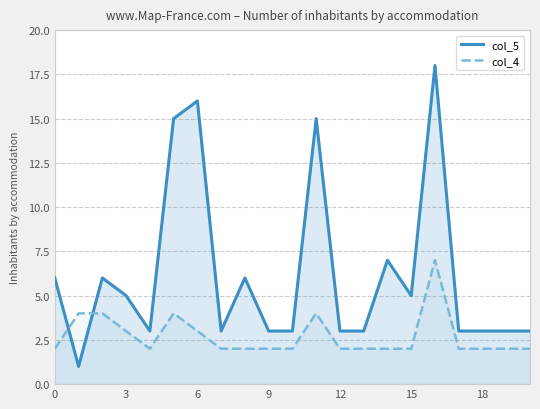

Rank the series by their maximum value, from highest to lowest.

col_5, col_4